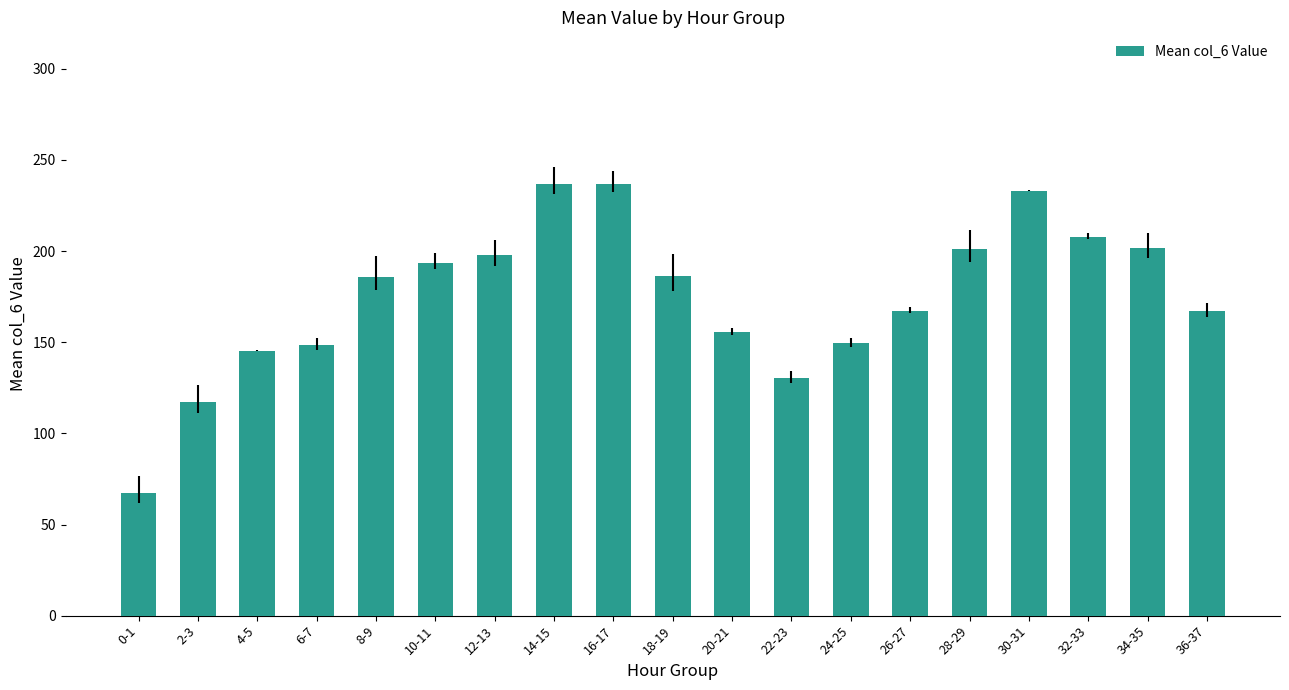

Which has a higher value, 2-3 or 18-19?

18-19